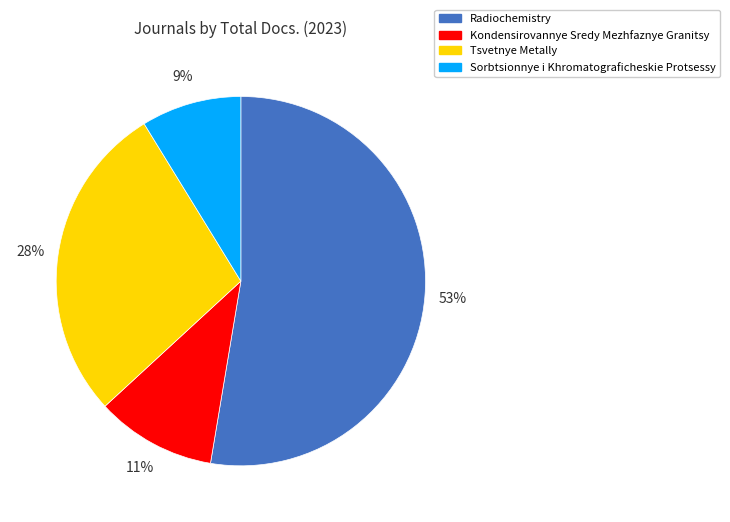

Do Kondensirovannye Sredy Mezhfaznye Granitsy and Radiochemistry together represent more than half of the pie?

Yes